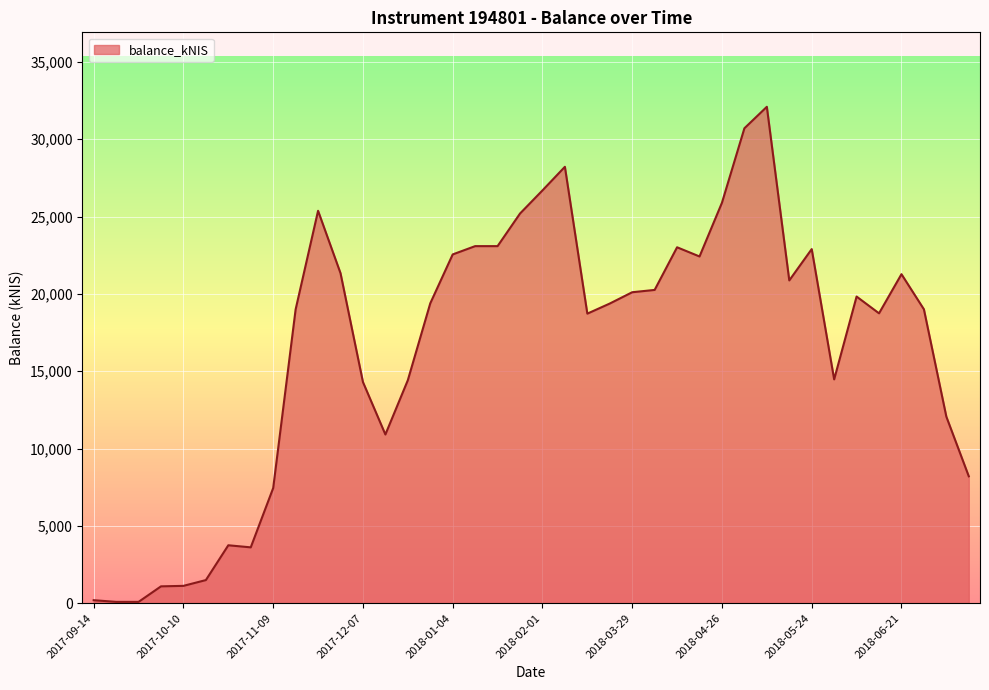

How many lines are shown in the chart?

1